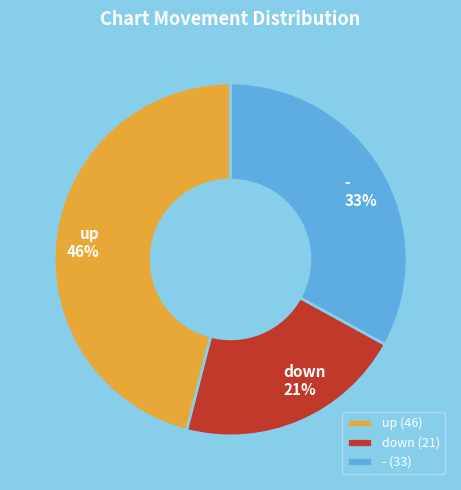

To the nearest percent, what is the difference between the largest and smallest slice percentages?

25%